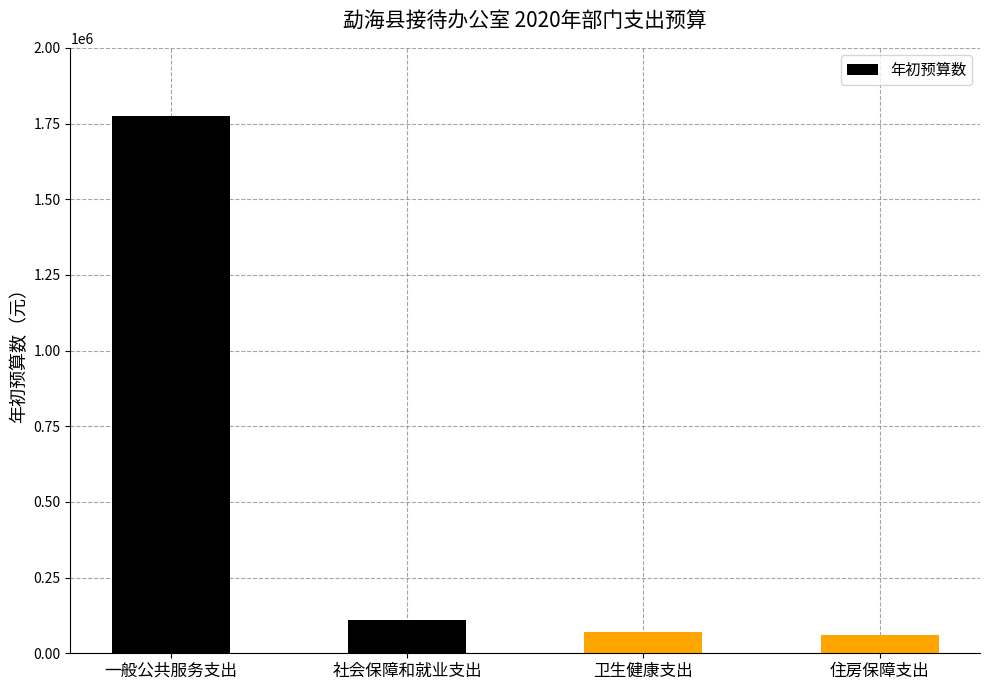

What is the label of the 3rd bar from the left?

卫生健康支出